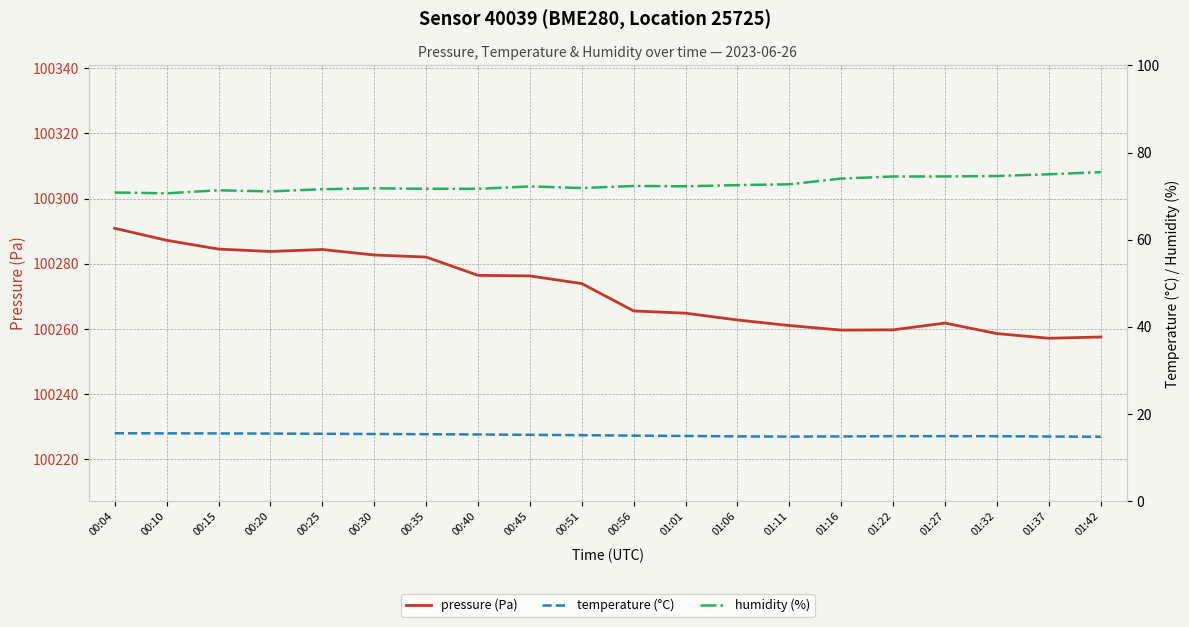

What is the maximum value for humidity (%)?

75.5